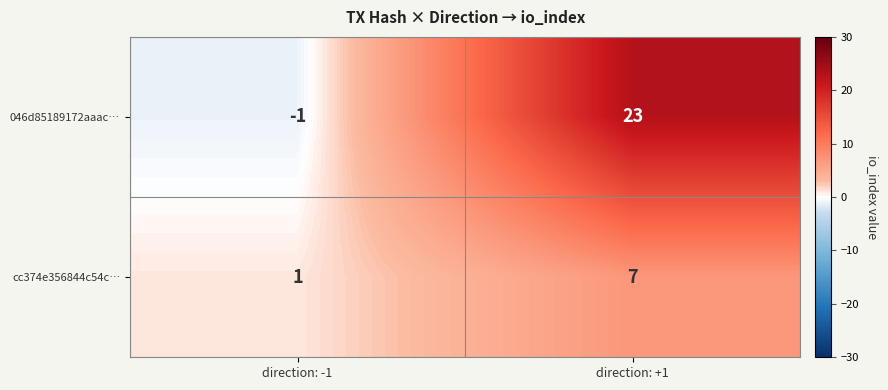

What is the sum of all 046d85189172aaac… values?

22